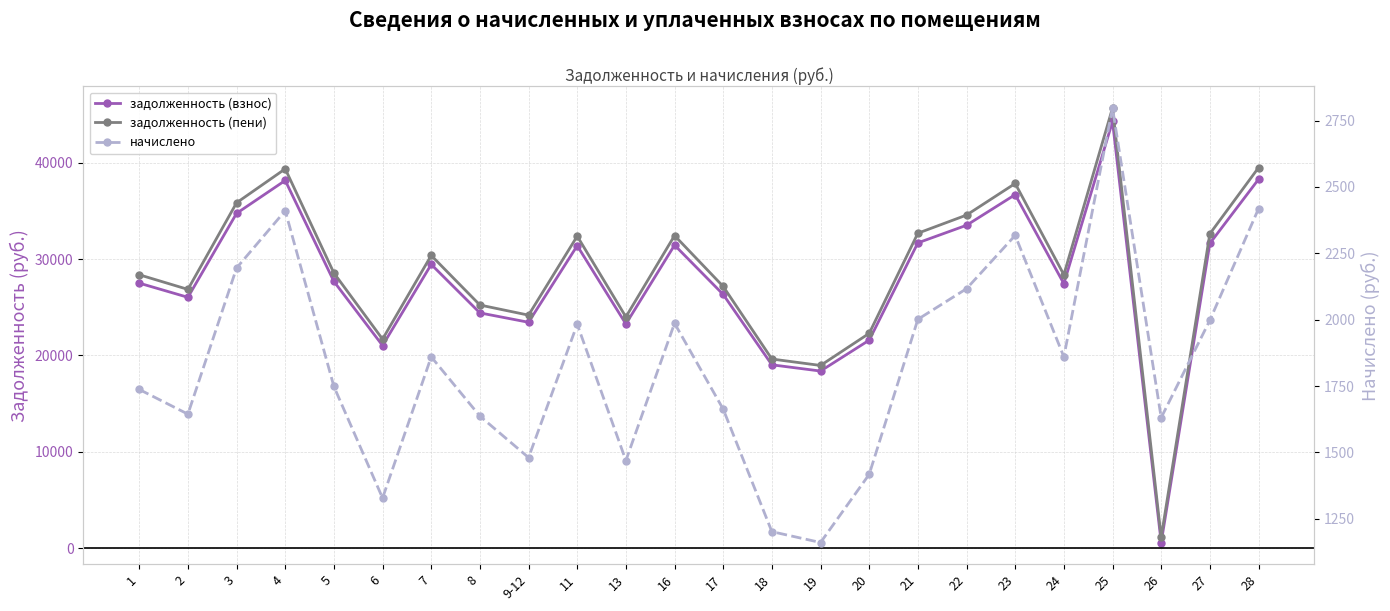

Which series has the largest total across all categories?

задолженность (пени)